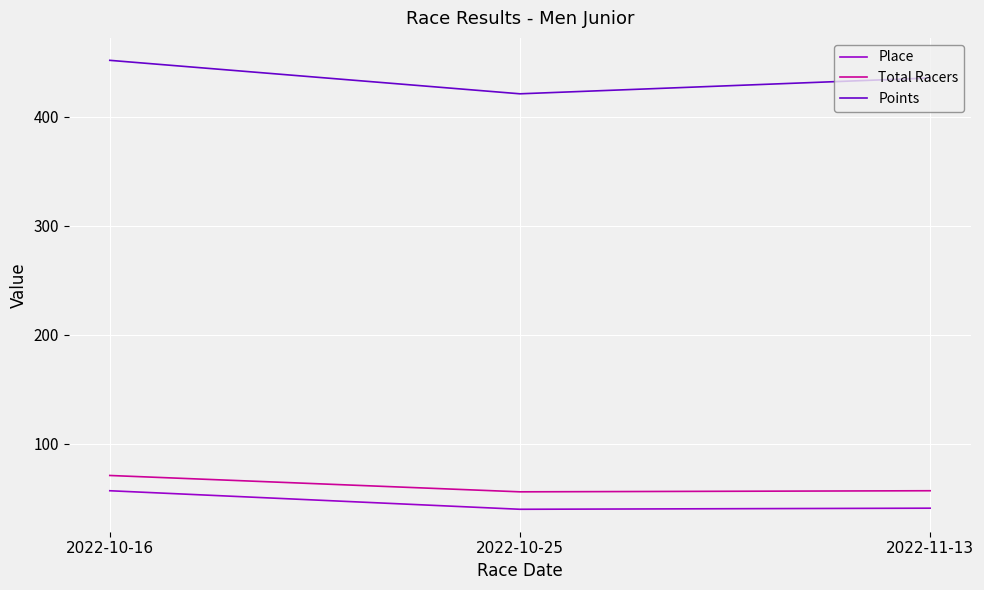

Which series has the largest range (max minus min)?

Points